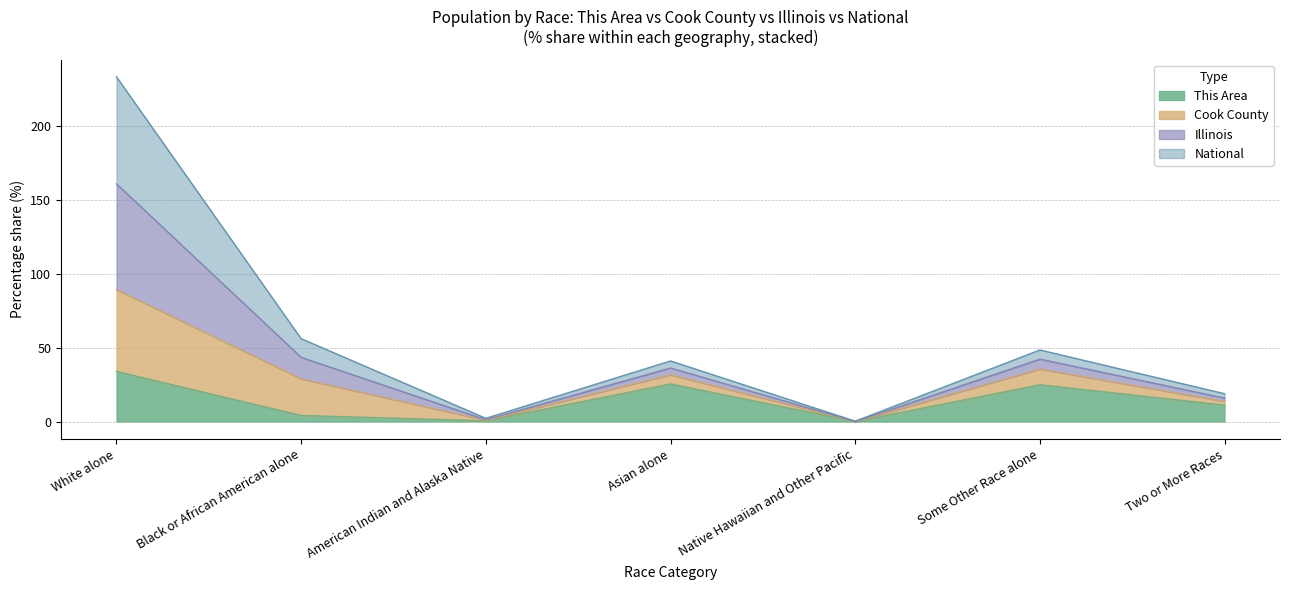

At which label does This Area reach its peak?

White alone